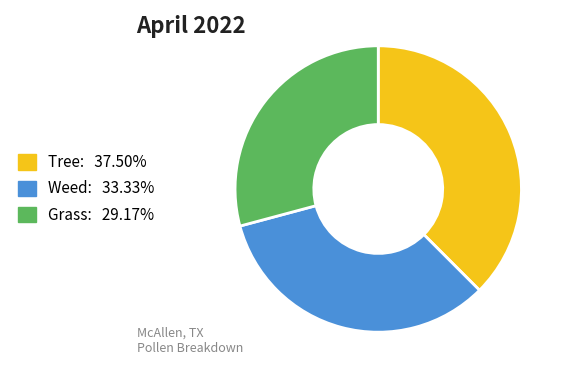

Is there any slice that represents more than half of the pie?

No